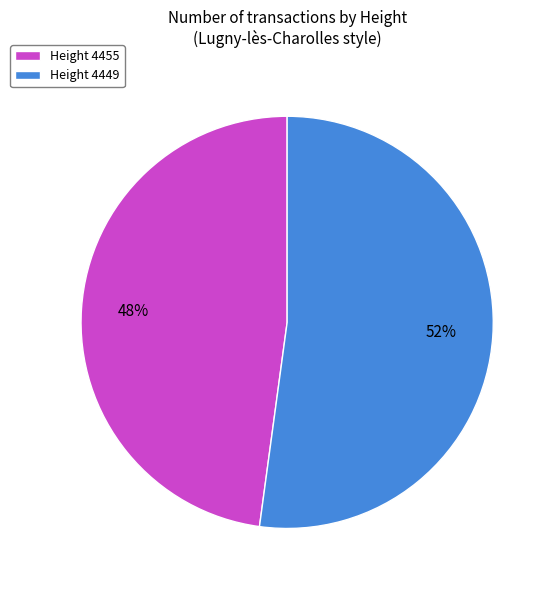

The Height 4455 slice represents 48% of the pie. True or false?

True